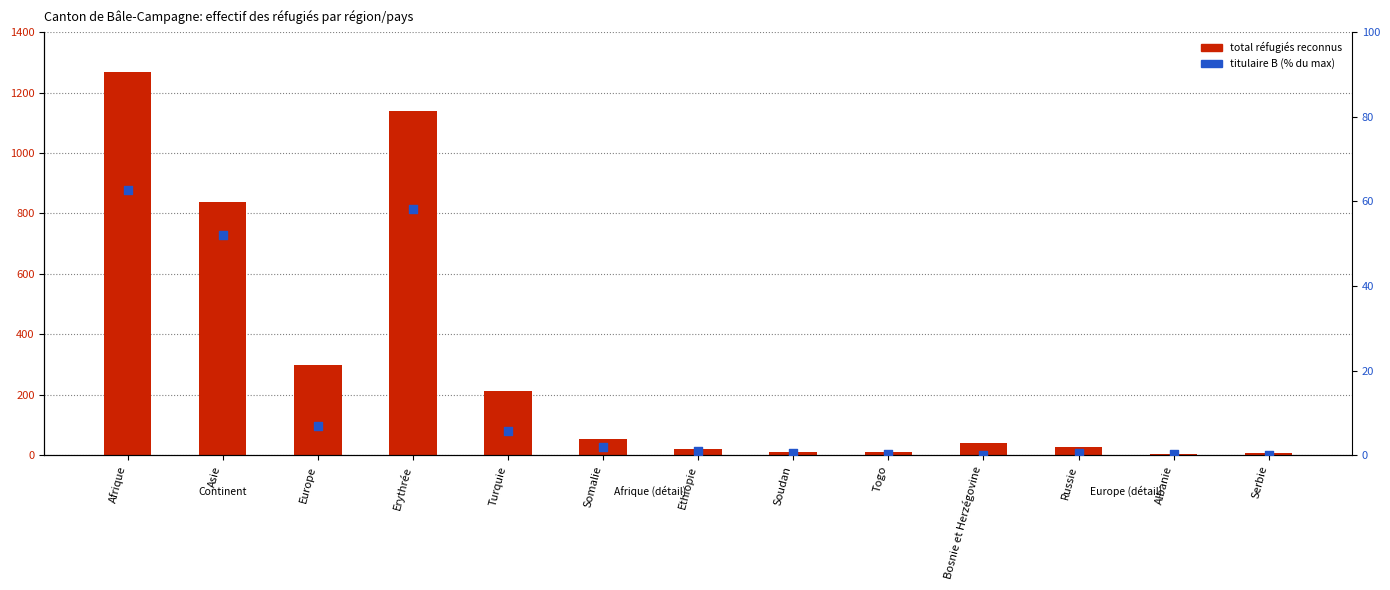

Which series has the largest total across all categories?

total réfugiés reconnus